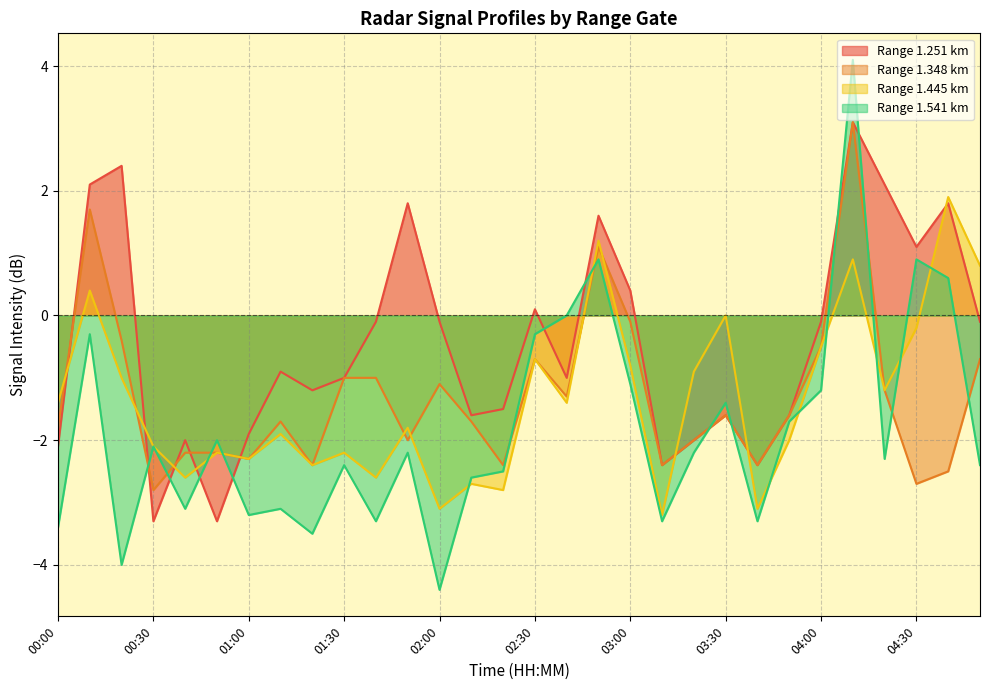

How many interior local peaks does the 1.348 series have?

7